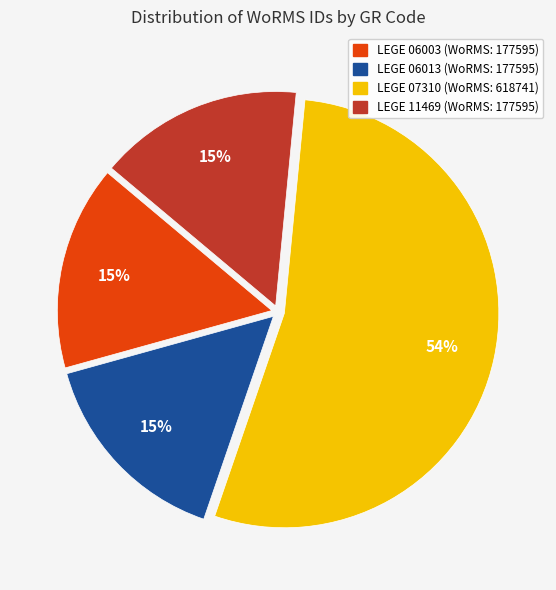

Which category has the biggest portion of the pie?

LEGE 07310